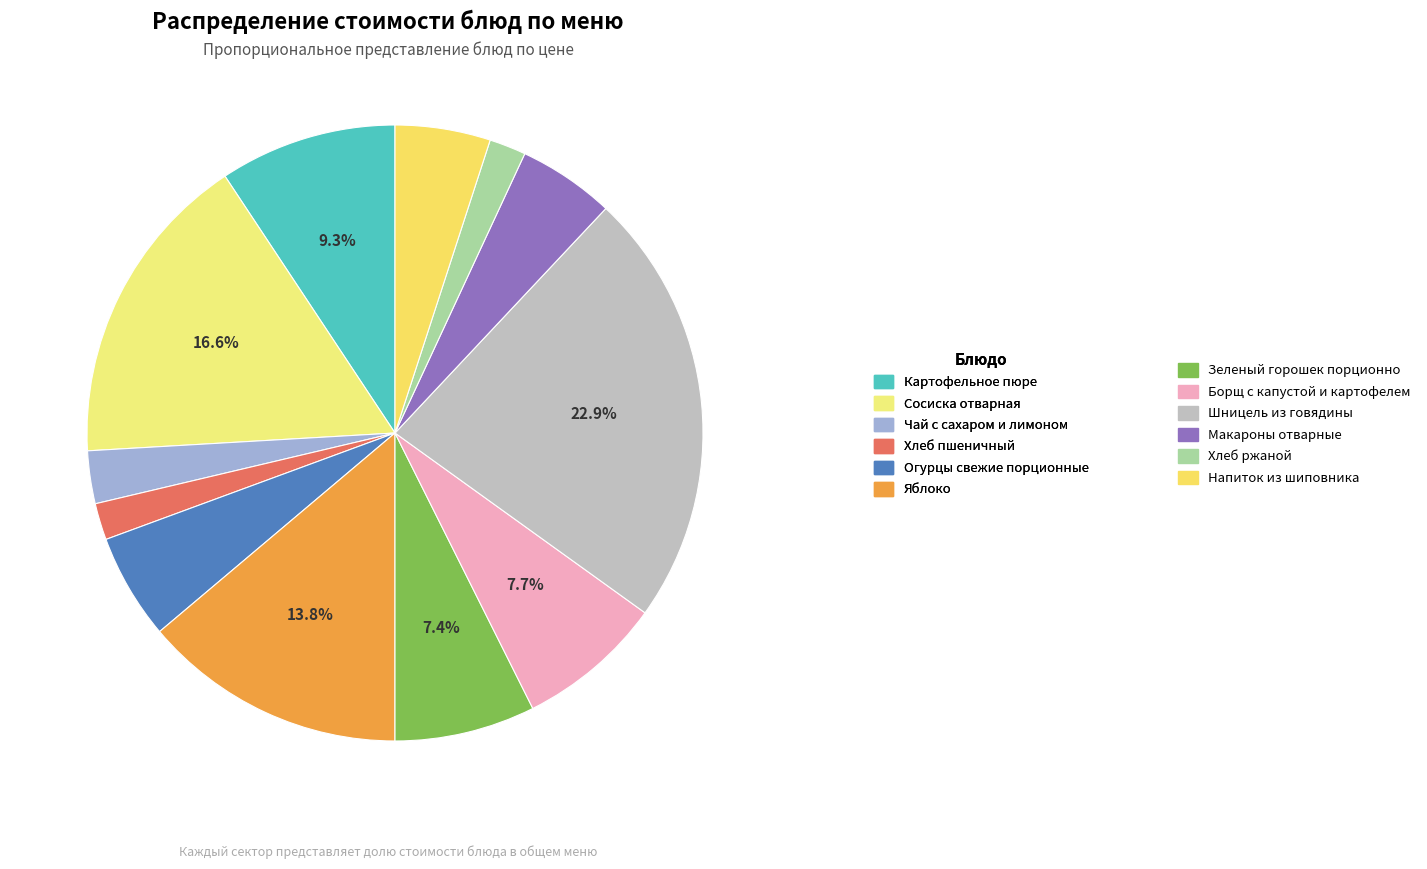

The Напиток из шиповника slice represents 5% of the pie. True or false?

True